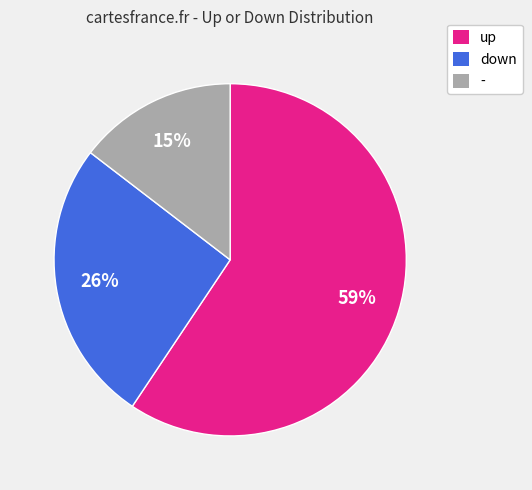

Between up and down, which is larger?

up